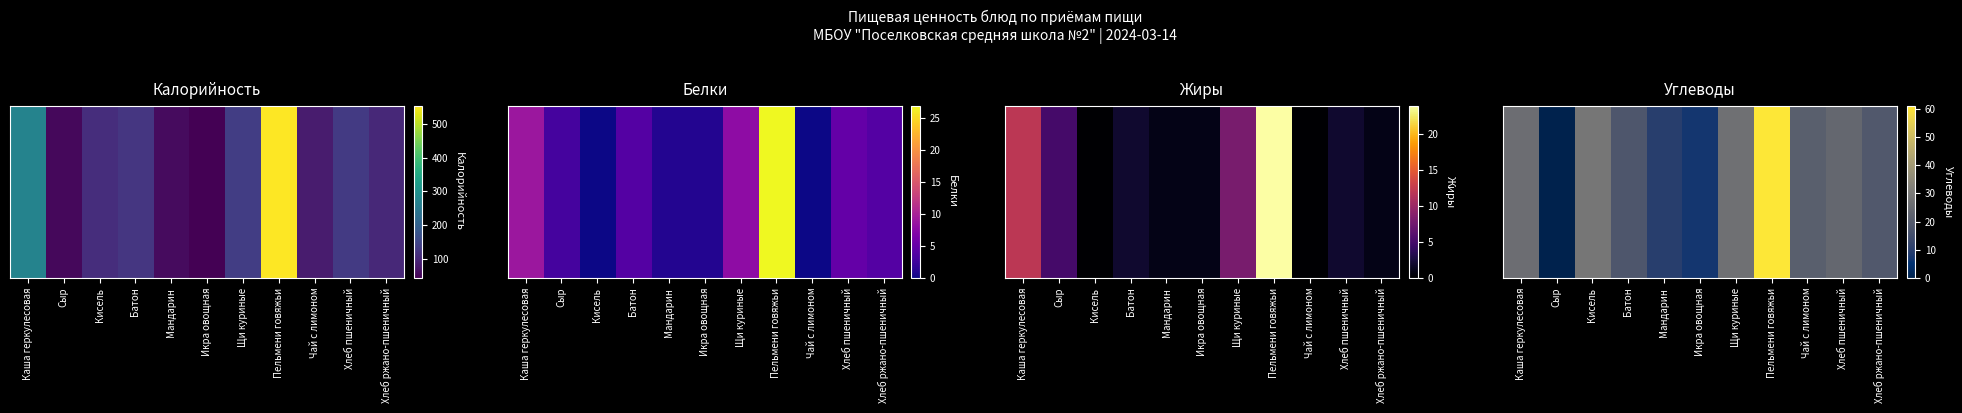

Between Каша геркулесовая and Мандарин, which is larger?

Каша геркулесовая